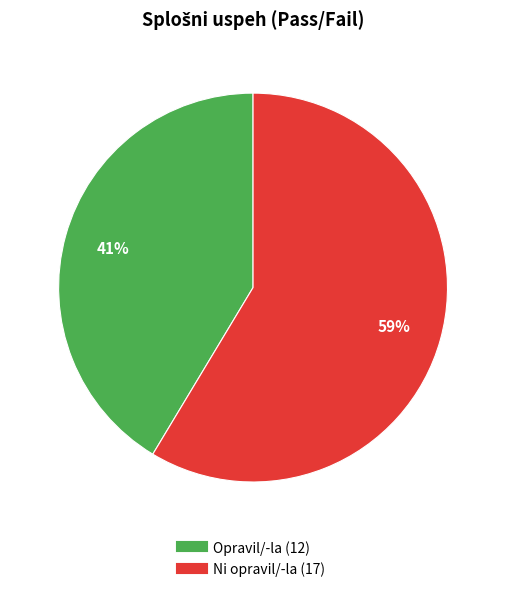

Which has a higher value, Opravil/-la or Ni opravil/-la?

Ni opravil/-la